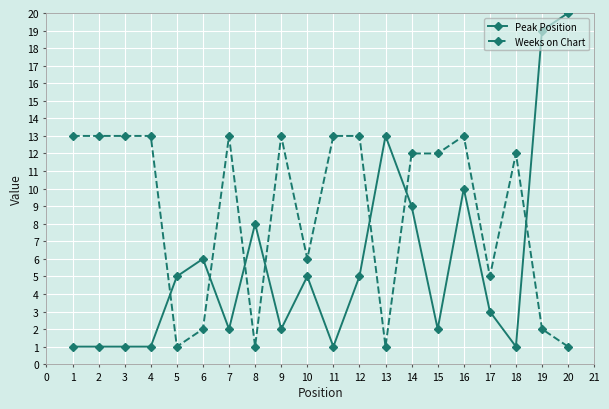

Read the Weeks on Chart value at 7, to the nearest 5.

15